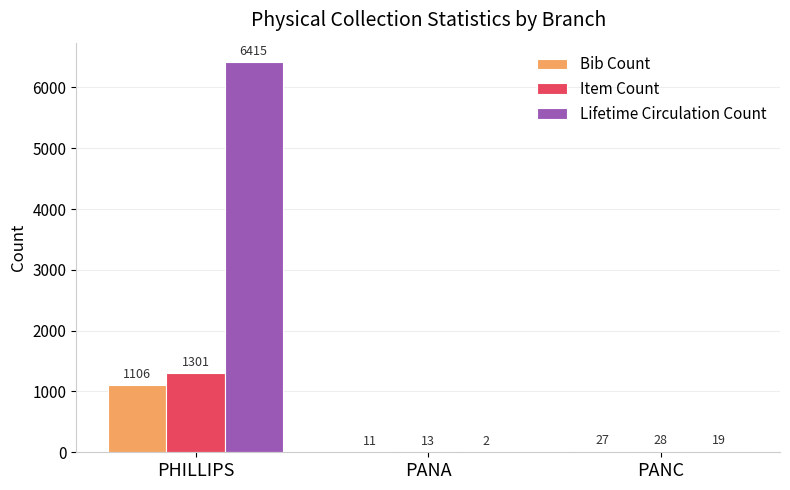

At which label is Lifetime Circulation Count closest to 3208?

PANC